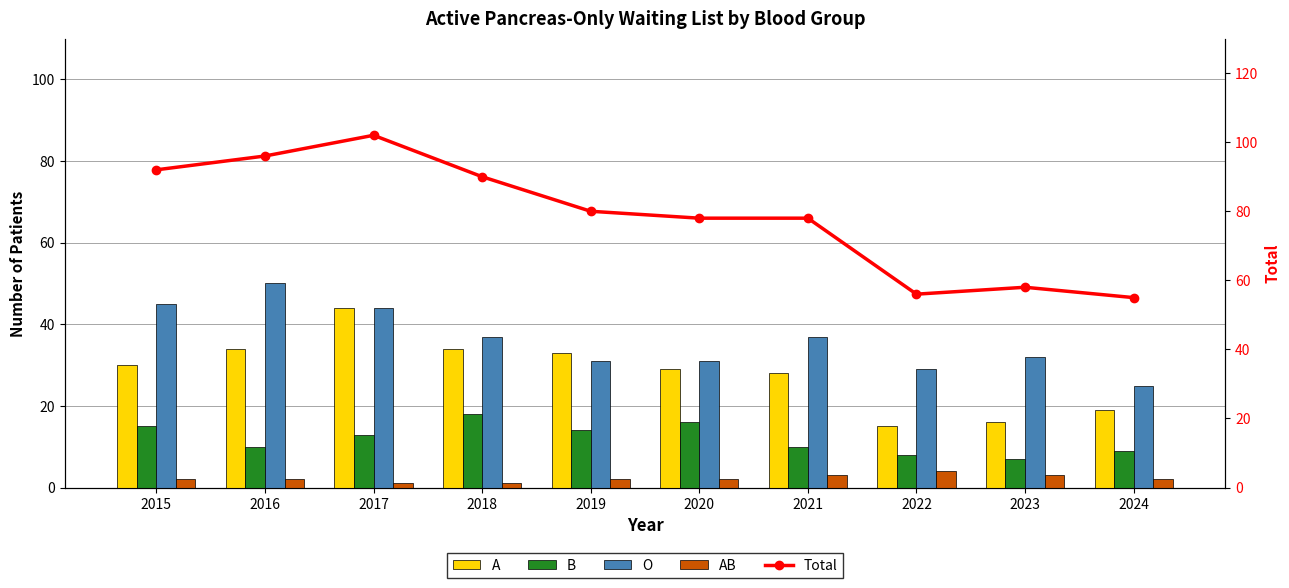

At which category is the sum across all series the highest?

2017